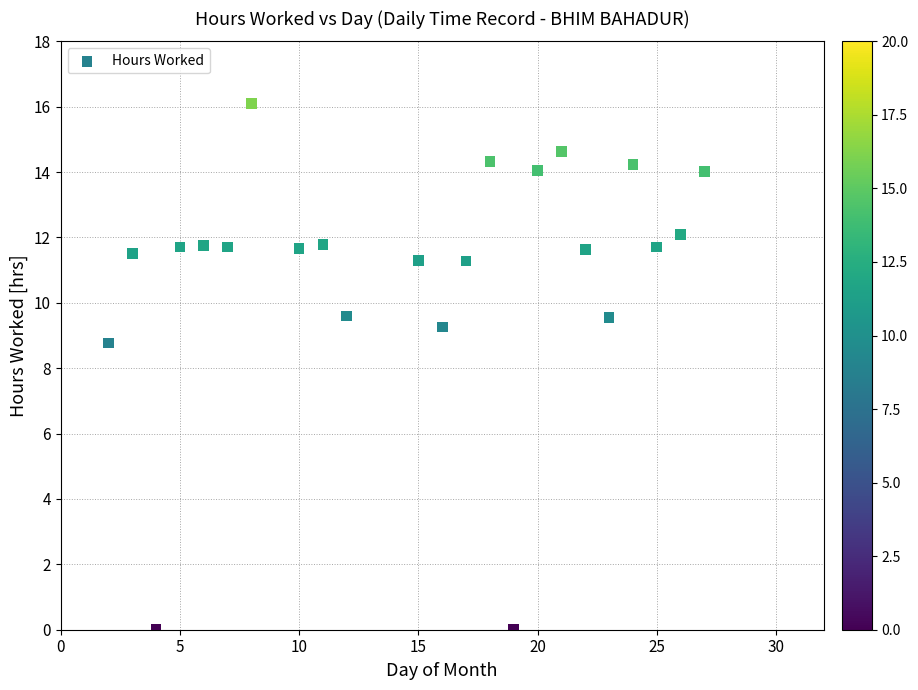

What Y value in the scatter plot is closest to 8?

8.8